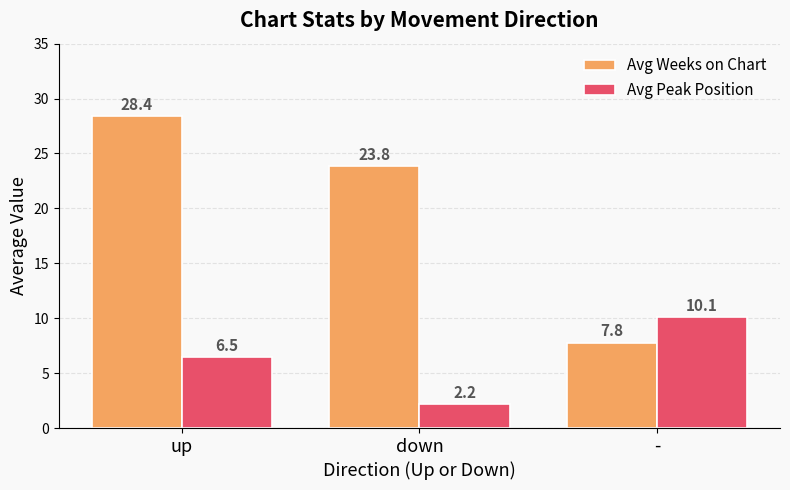

What is the average value of the Avg Weeks on Chart series?

20.0